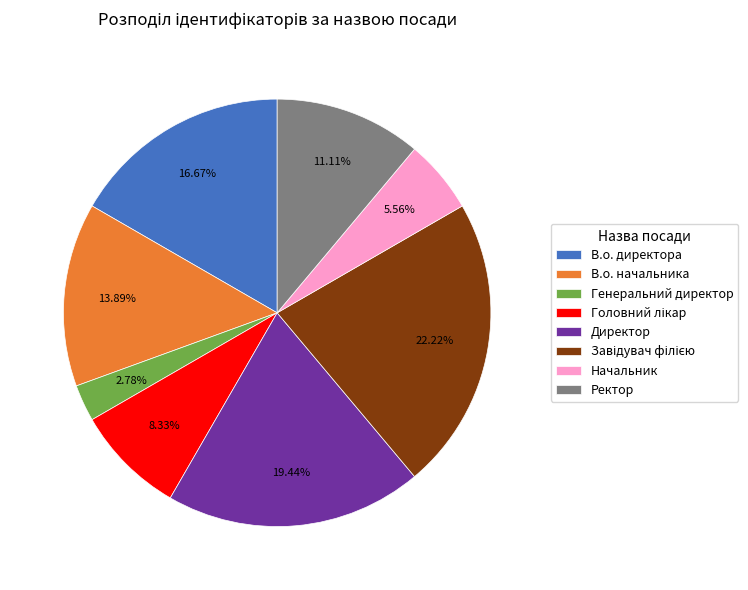

True or false: Ректор accounts for 11% of the total.

True